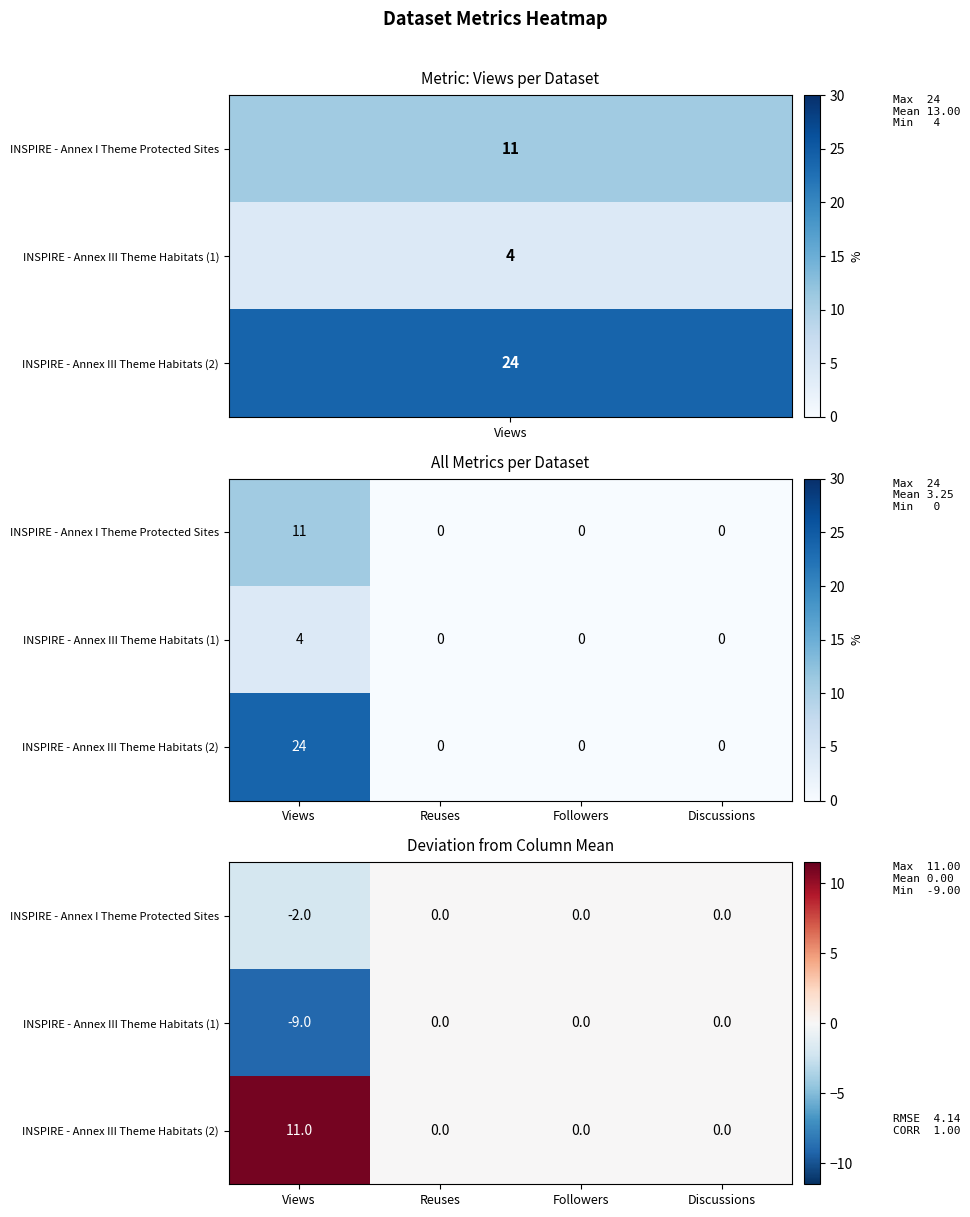

List the series in order of their overall mean, lowest first.

INSPIRE - Annex III Theme Habitats (1), INSPIRE - Annex I Theme Protected Sites, INSPIRE - Annex III Theme Habitats (2)